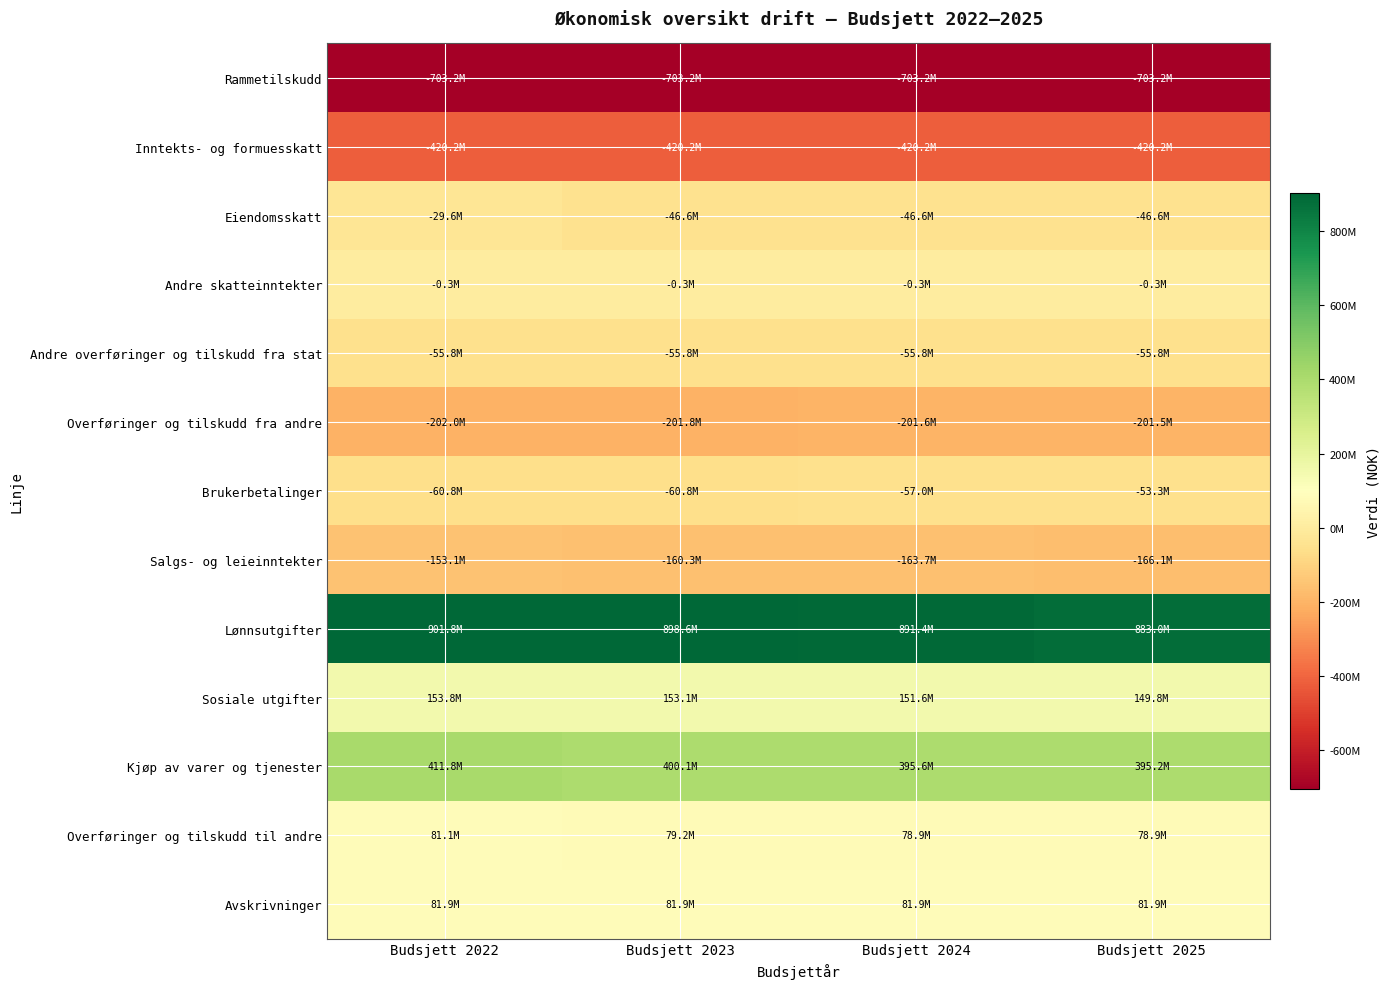

Reading left to right, what are all the values shown in this chart?

Rammetilskudd: Budsjett 2022=-703238000	Budsjett 2023=-703238000	Budsjett 2024=-703238000	Budsjett 2025=-703238000
Inntekts- og formuesskatt: Budsjett 2022=-420192000	Budsjett 2023=-420192000	Budsjett 2024=-420192000	Budsjett 2025=-420192000
Eiendomsskatt: Budsjett 2022=-29564723	Budsjett 2023=-46564723	Budsjett 2024=-46564723	Budsjett 2025=-46564723
Andre skatteinntekter: Budsjett 2022=-300000	Budsjett 2023=-300000	Budsjett 2024=-300000	Budsjett 2025=-300000
Andre overføringer og tilskudd fra stat: Budsjett 2022=-55816234	Budsjett 2023=-55816234	Budsjett 2024=-55816234	Budsjett 2025=-55816234
Overføringer og tilskudd fra andre: Budsjett 2022=-202008893	Budsjett 2023=-201817642	Budsjett 2024=-201555142	Budsjett 2025=-201530142
Brukerbetalinger: Budsjett 2022=-60761369	Budsjett 2023=-60761369	Budsjett 2024=-57020701	Budsjett 2025=-53280033
Salgs- og leieinntekter: Budsjett 2022=-153139945	Budsjett 2023=-160339945	Budsjett 2024=-163739945	Budsjett 2025=-166139945
Lønnsutgifter: Budsjett 2022=901820266	Budsjett 2023=898619502	Budsjett 2024=891409935	Budsjett 2025=883009935
Sosiale utgifter: Budsjett 2022=153785790	Budsjett 2023=153107856	Budsjett 2024=151580849	Budsjett 2025=149801704
Kjøp av varer og tjenester: Budsjett 2022=411760648	Budsjett 2023=400143421	Budsjett 2024=395558422	Budsjett 2025=395208422
Overføringer og tilskudd til andre: Budsjett 2022=81111300	Budsjett 2023=79205799	Budsjett 2024=78932299	Budsjett 2025=78907299
Avskrivninger: Budsjett 2022=81940390	Budsjett 2023=81940390	Budsjett 2024=81940390	Budsjett 2025=81940390